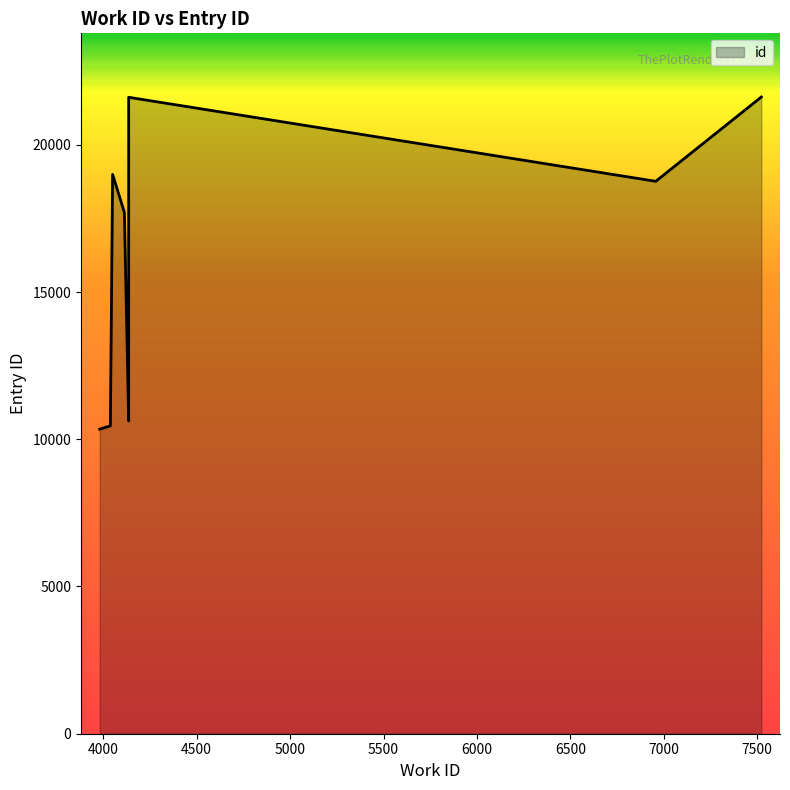

What is the change in value from 4136 to 6957?

+8139